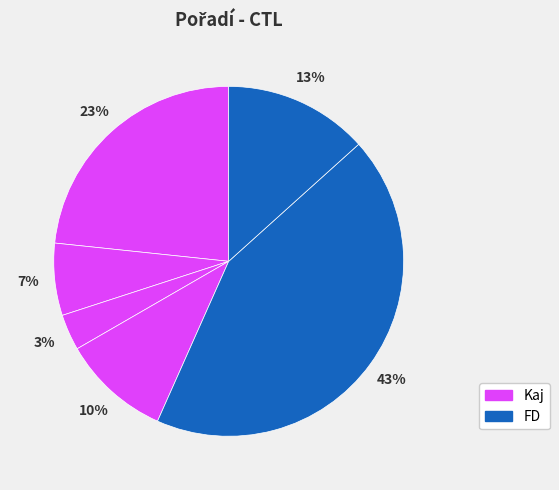

How many slices are in this pie chart?

6